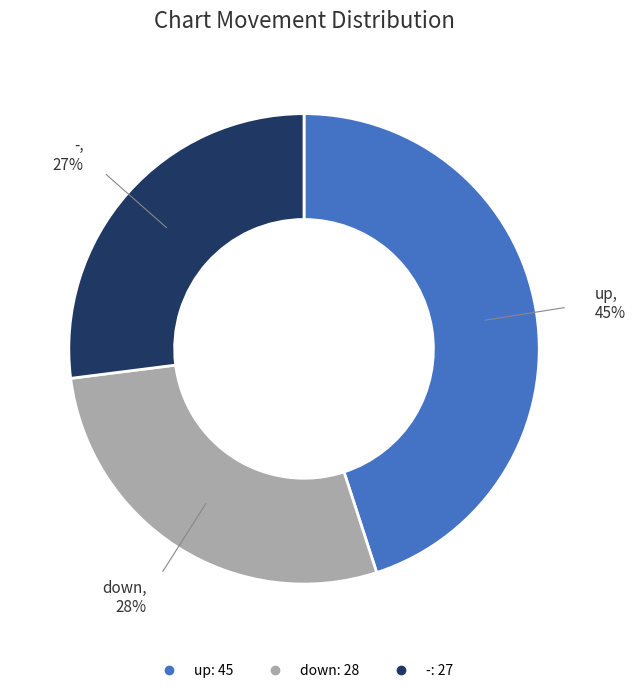

Is it true that up is 45% of the pie?

True